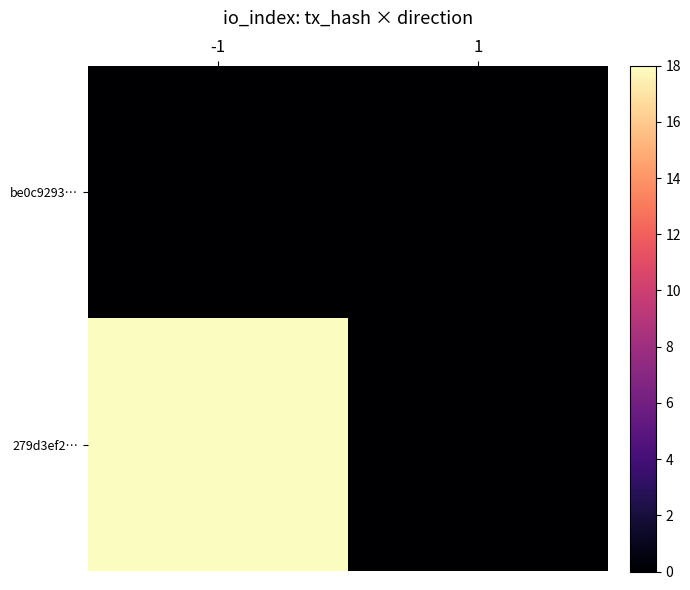

Rank the series by their maximum value, from highest to lowest.

279d3ef2…, be0c9293…